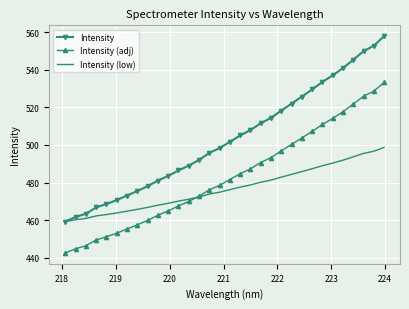

List the series in order of their peak value, lowest first.

Intensity (low), Intensity (adj), Intensity